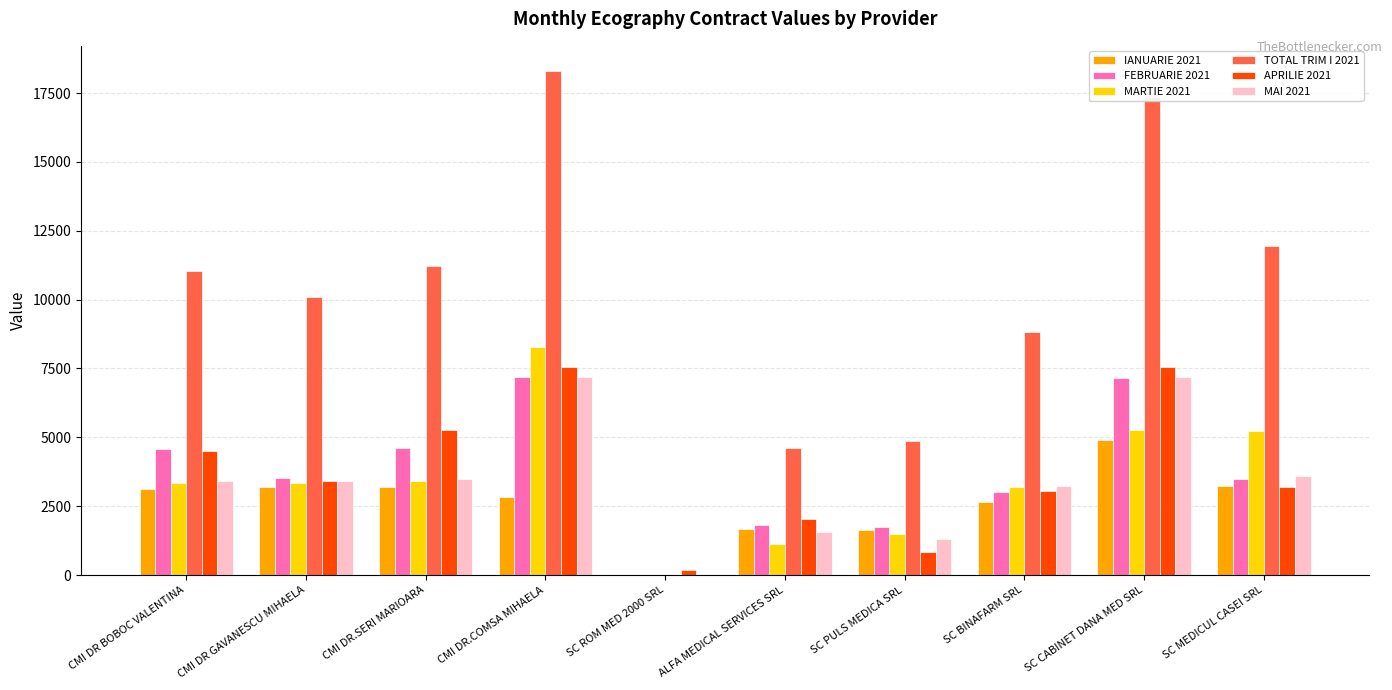

What is the spread (max minus min) of values at SC BINAFARM SRL?

6180